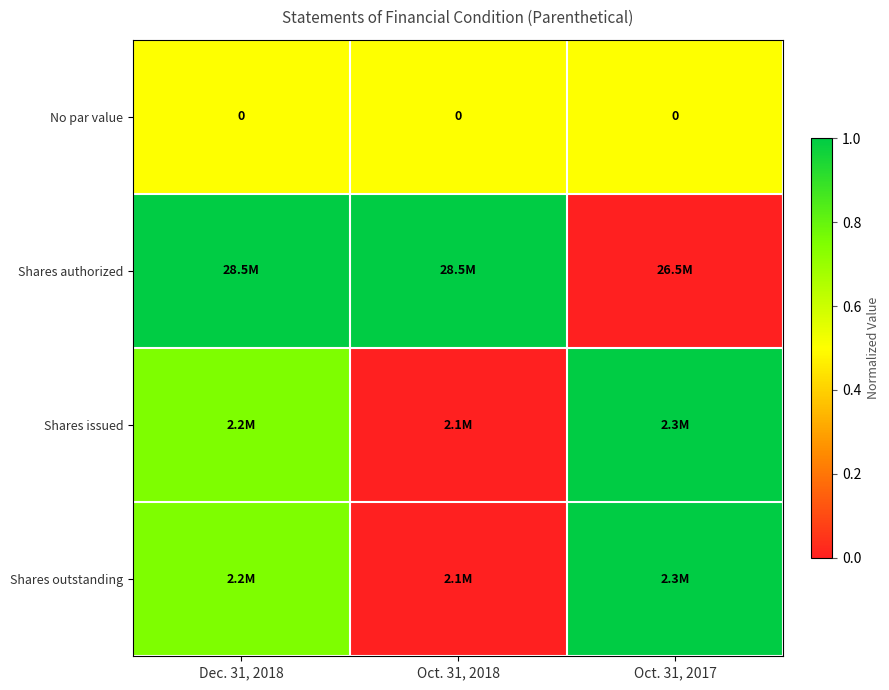

How many values in the Shares authorized series are below 1?

1